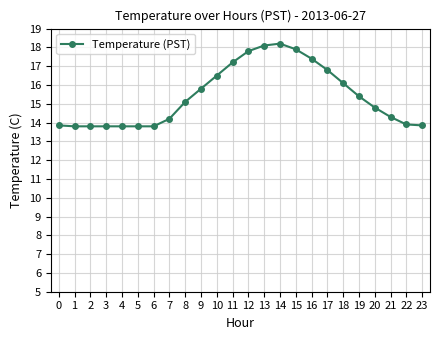

Is this an area chart (filled region under the line)?

No